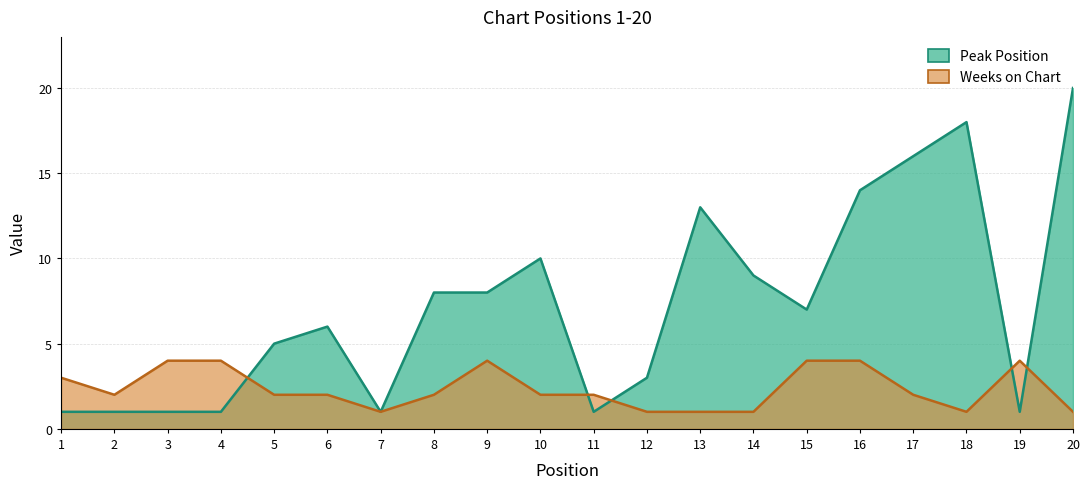

List the labels in order of Peak Position value, largest first.

20, 18, 17, 16, 13, 10, 14, 8, 9, 15, 6, 5, 12, 1, 2, 3, 4, 7, 11, 19